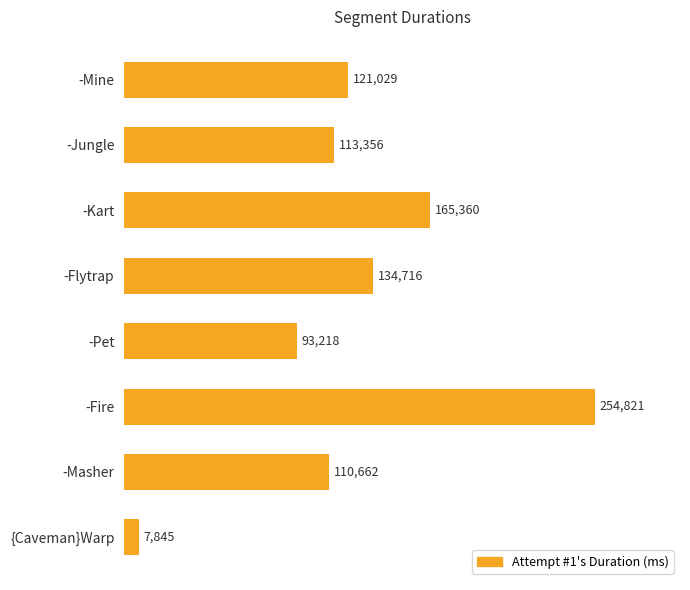

True or false: the data shows 36647 at -Masher.

False